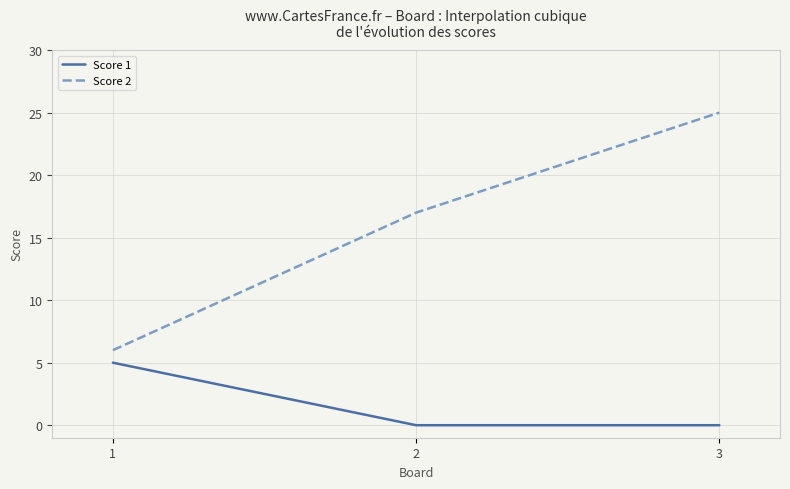

How many Score 2 values are between 6 and 25?

3